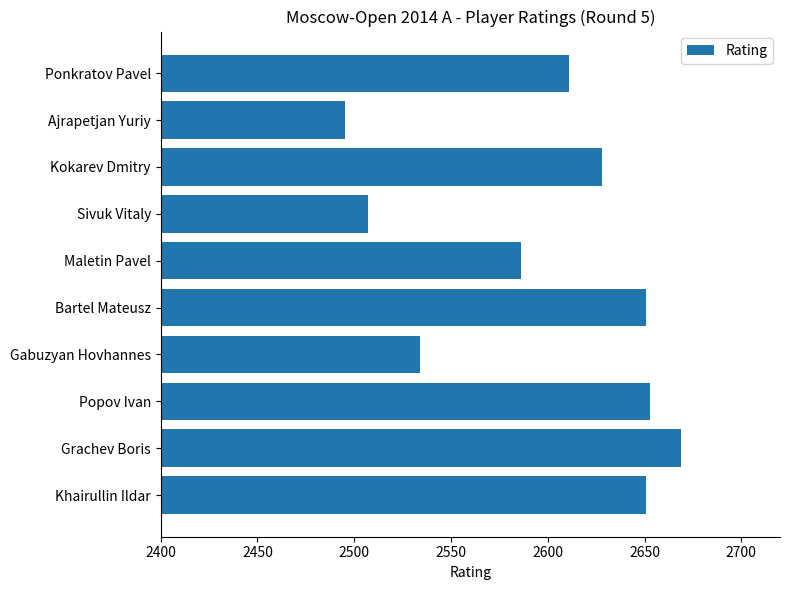

At which label is the value closest to 2582?

Maletin Pavel